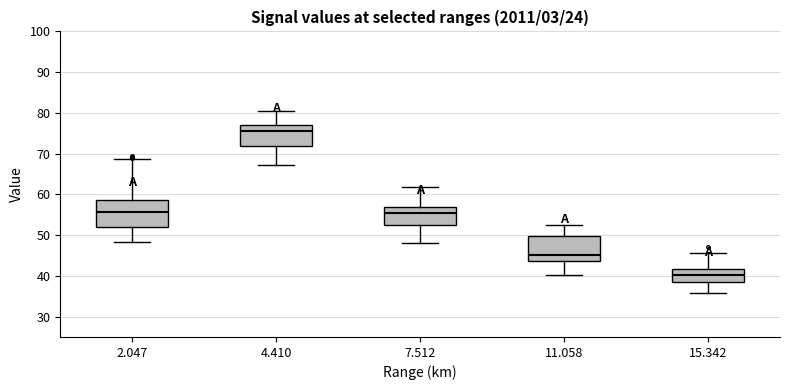

Where does the median line of the box at x = 2.047 sit on the y-axis? The values are not printed on the chart, so give them approximately, as read against the axis.

56